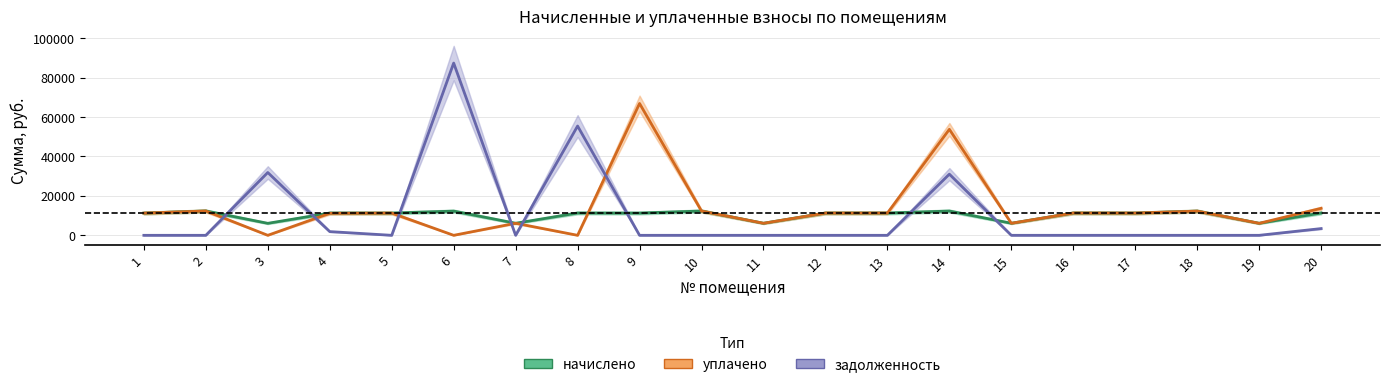

At how many categories does at least one series exceed 151?

20